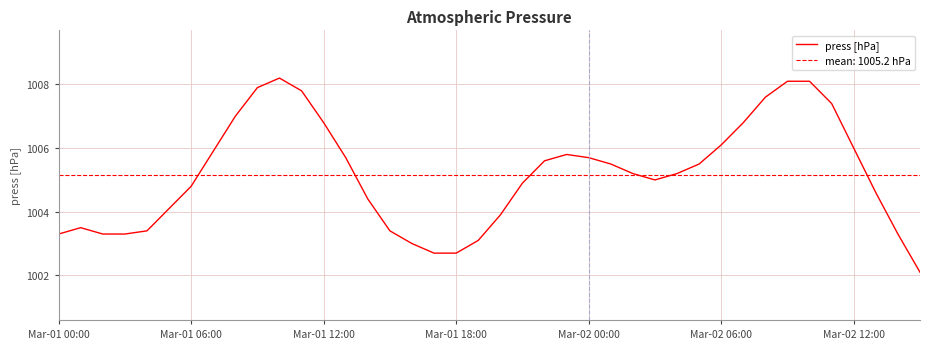

Reading right to left, list all the values displayed in this chart.

1002.1	1003.3	1004.6	1006.0	1007.4	1008.1	1008.1	1007.6	1006.8	1006.1	1005.5	1005.2	1005.0	1005.2	1005.5	1005.7	1005.8	1005.6	1004.9	1003.9	1003.1	1002.7	1002.7	1003.0	1003.4	1004.4	1005.7	1006.8	1007.8	1008.2	1007.9	1007.0	1005.9	1004.8	1004.1	1003.4	1003.3	1003.3	1003.5	1003.3